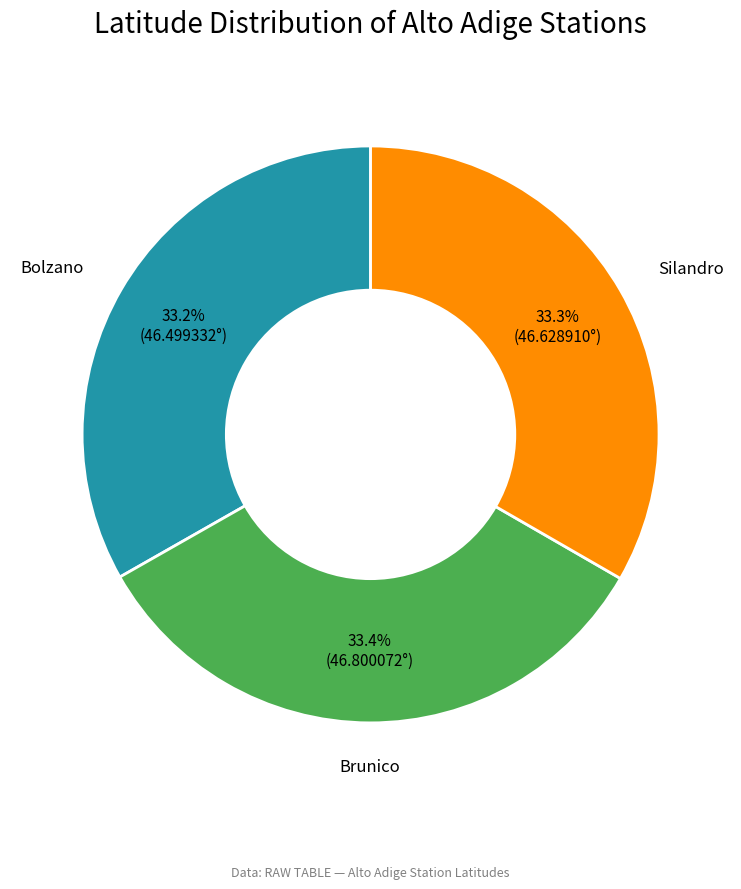

What percentage is the Silandro slice, to the nearest percent?

33%